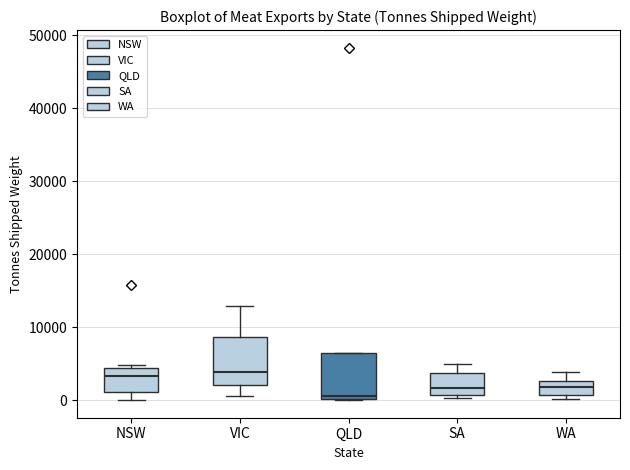

Which box's median line is the lowest?

QLD